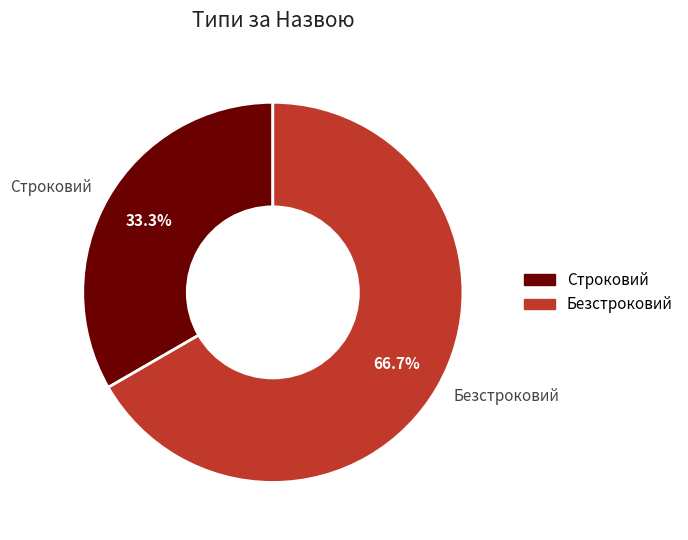

How much of the chart is everything except Безстроковий?

33.3%